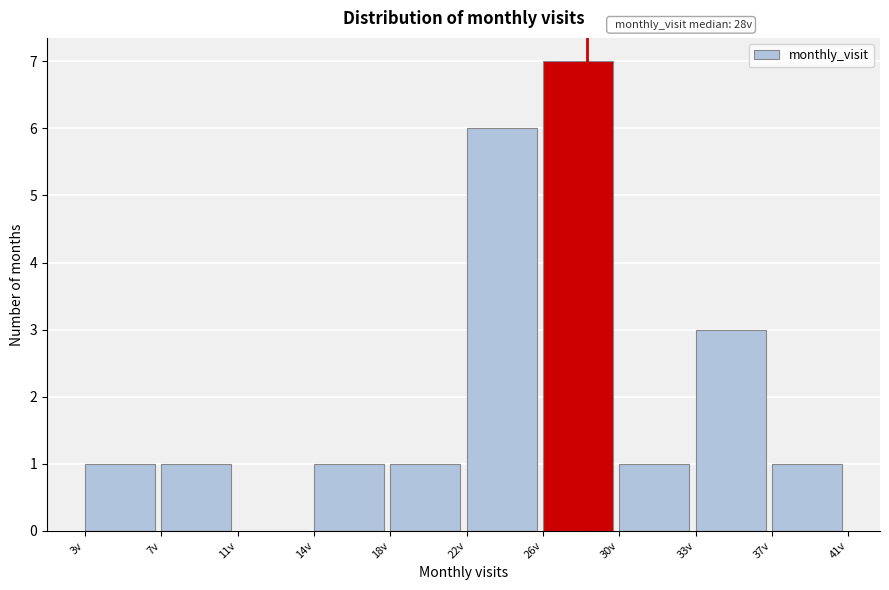

Over which range of the x-axis is the bar tallest?

25.8 to 29.6